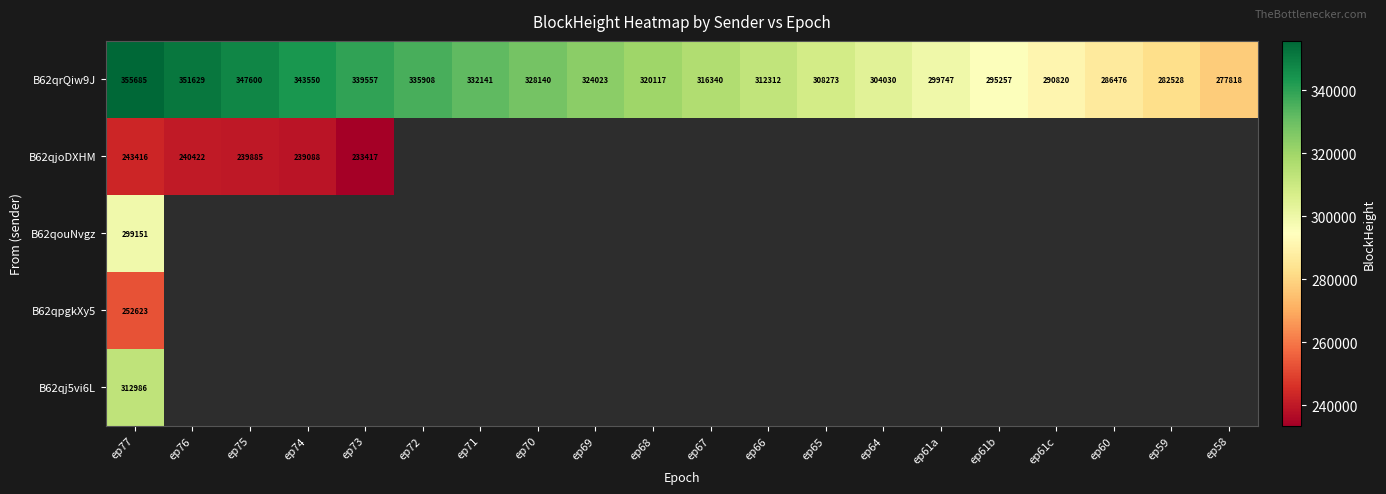

The value of B62qrQiw9J at ep59 is 282528. True or false?

True